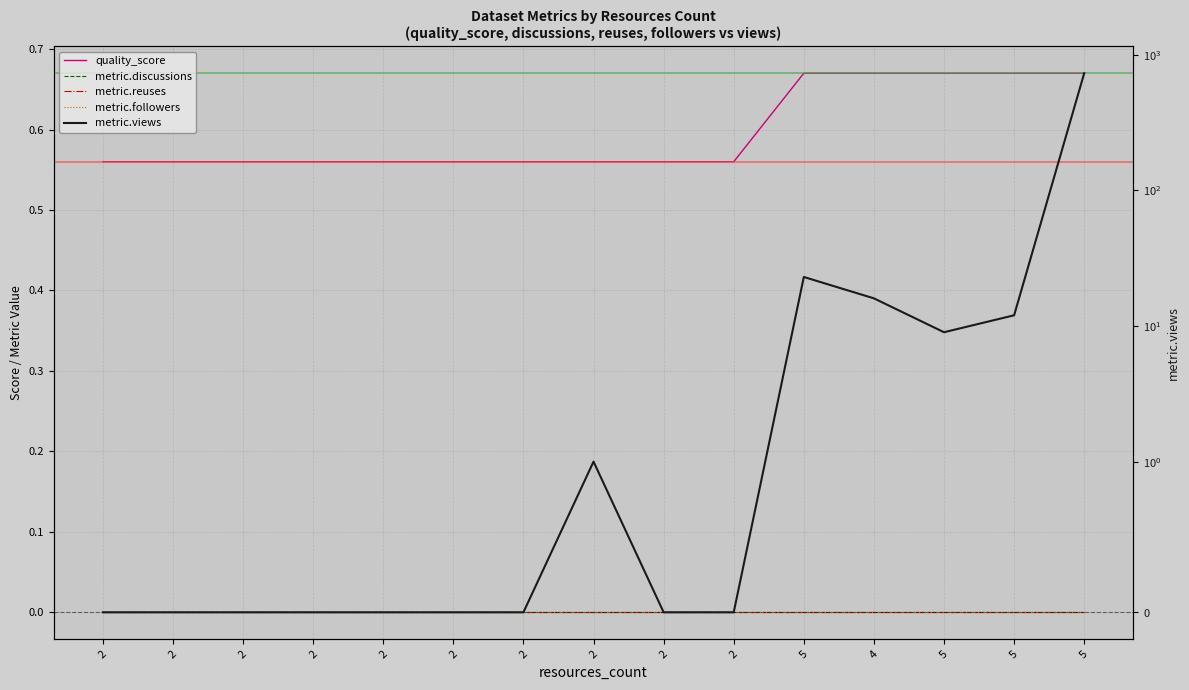

Is the value of metric.views at 2 greater than the value of metric.reuses at 2?

No